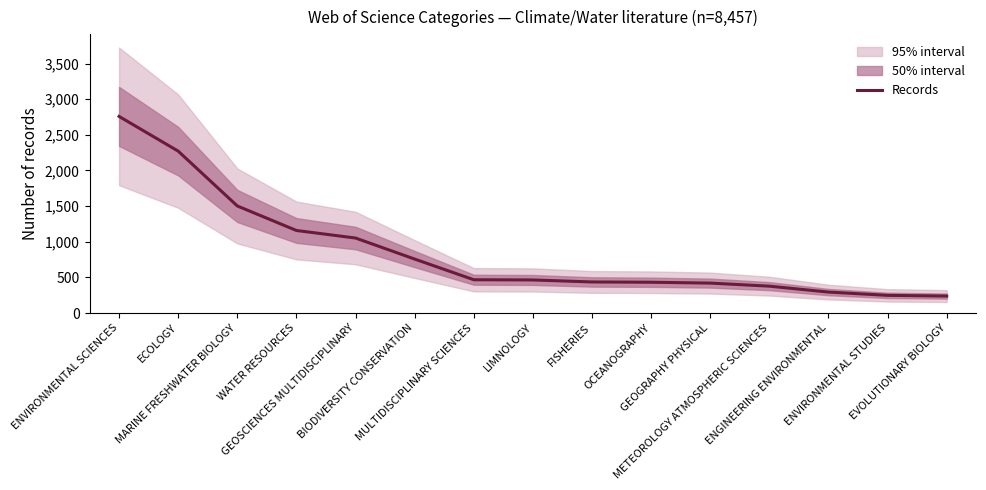

Which label corresponds to the smallest value in the chart?

EVOLUTIONARY BIOLOGY